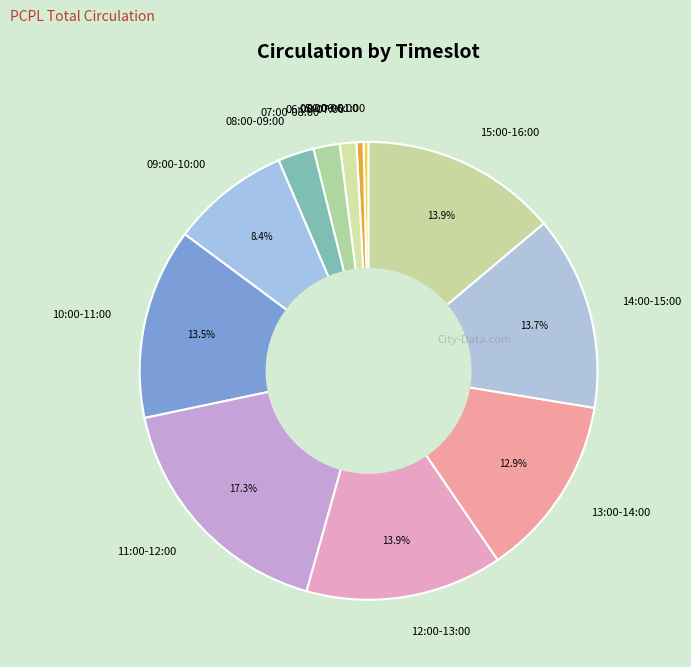

Do 15:00-16:00 and 07:00-08:00 together represent more than half of the pie?

No